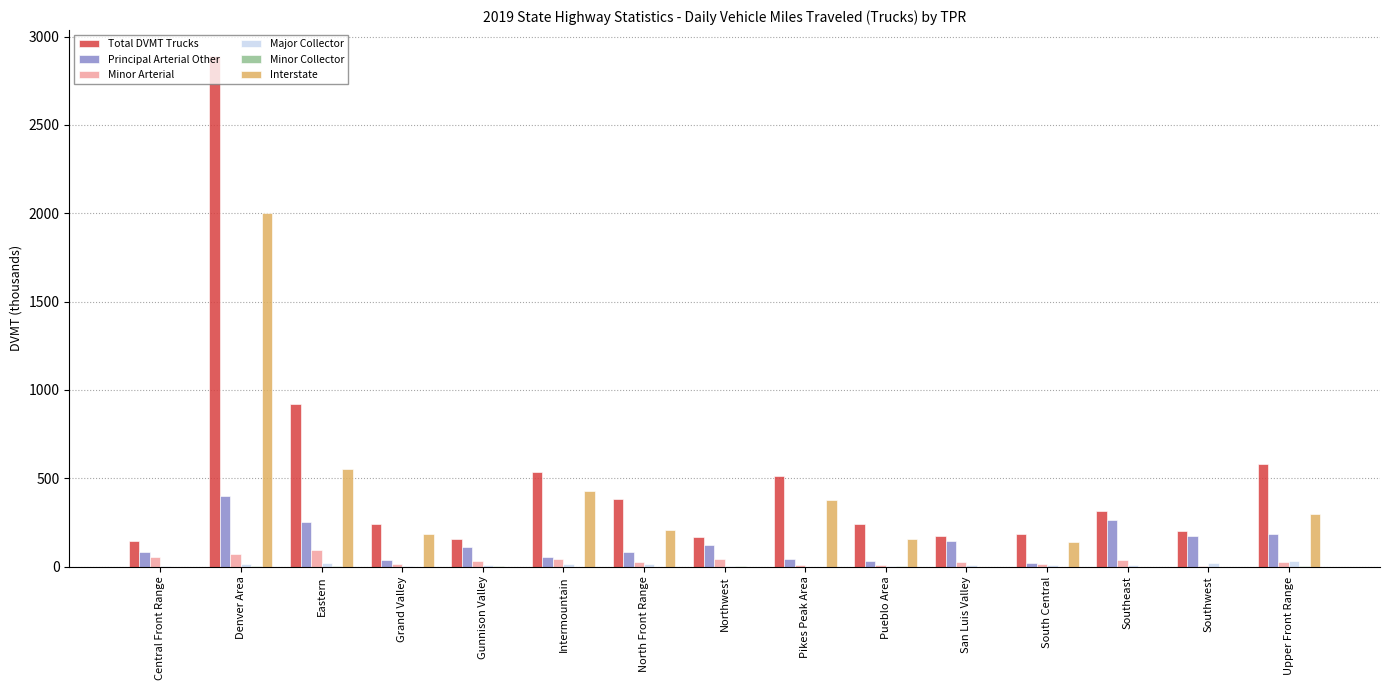

Does the chart contain stacked bars?

No